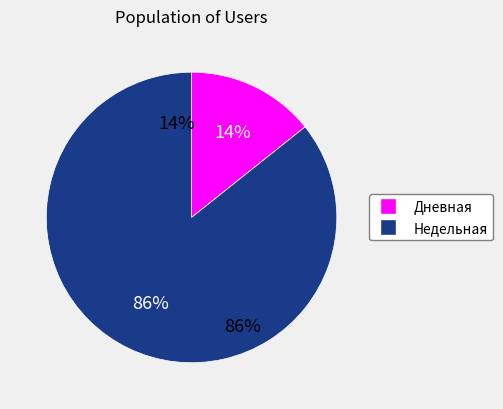

What is the largest slice in the pie chart?

Недельная